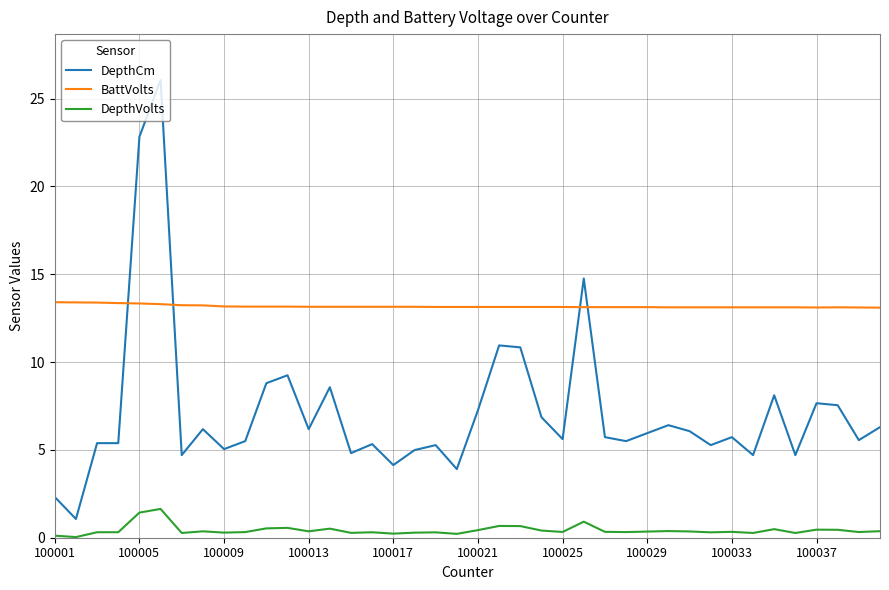

Rank the series by their average value, from lowest to highest.

DepthVolts, DepthCm, BattVolts